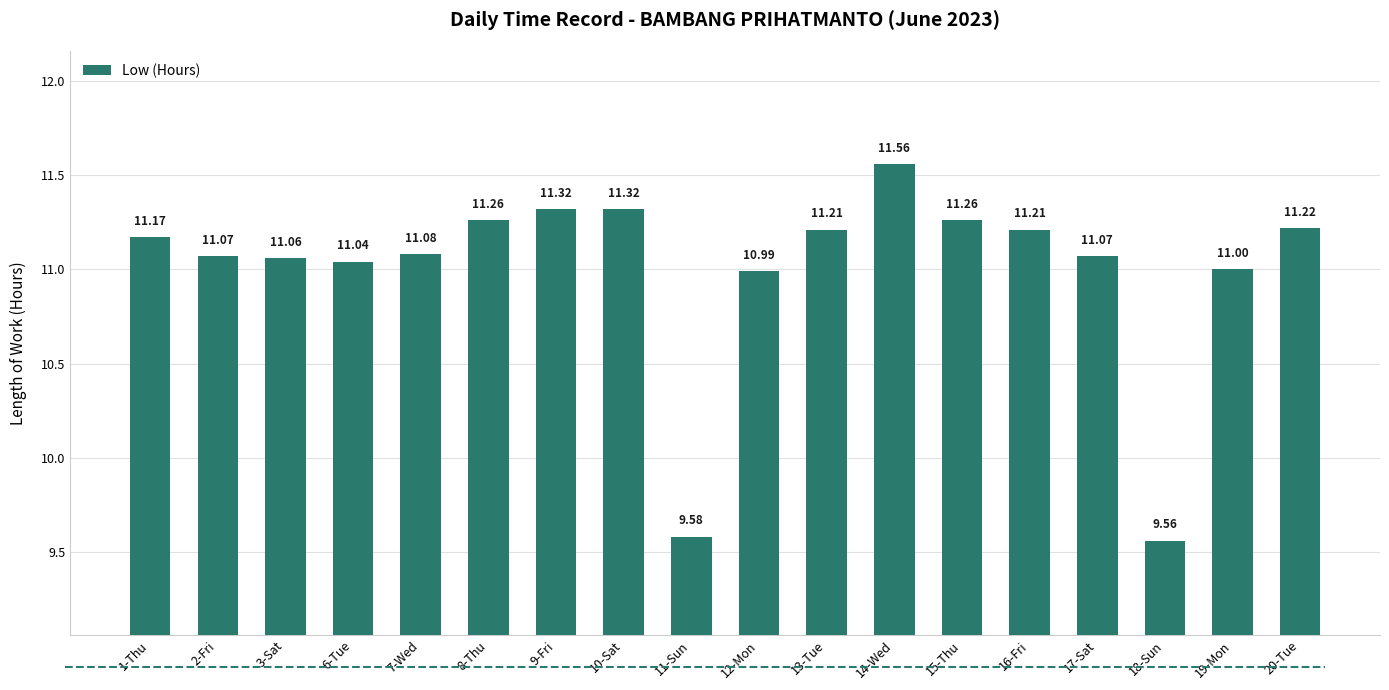

What is the sum of the values at 18-Sun and 20-Tue?

20.8